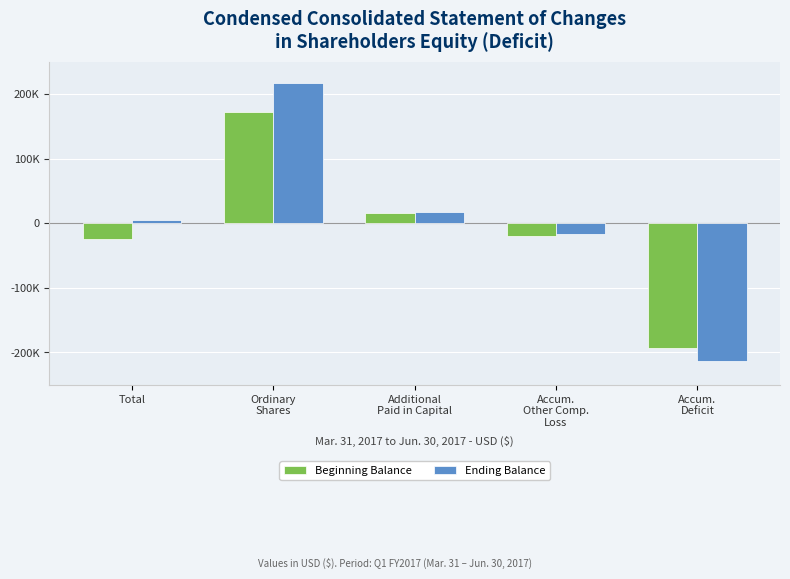

Which series has the largest total across all categories?

Ending Balance